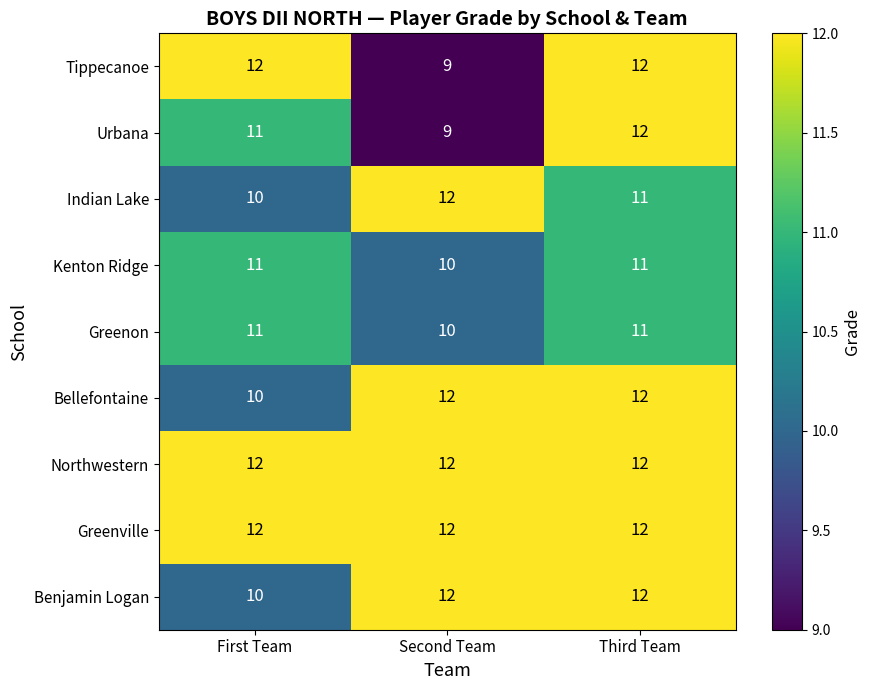

Which series changed the most between First Team and Second Team?

Tippecanoe